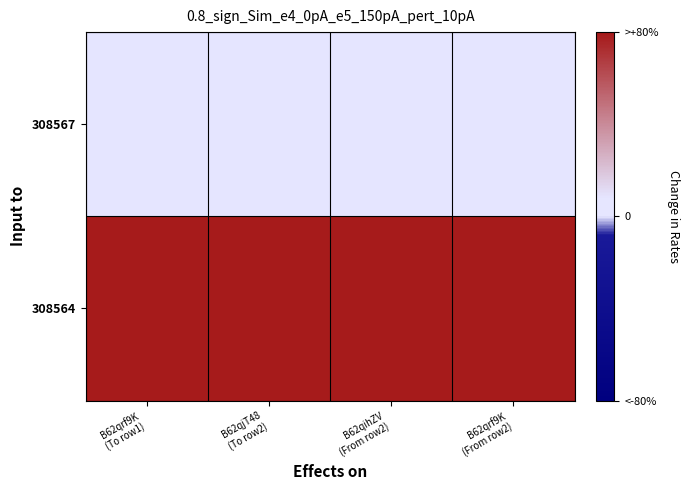

List the series in order of their peak value, highest first.

308564, 308567